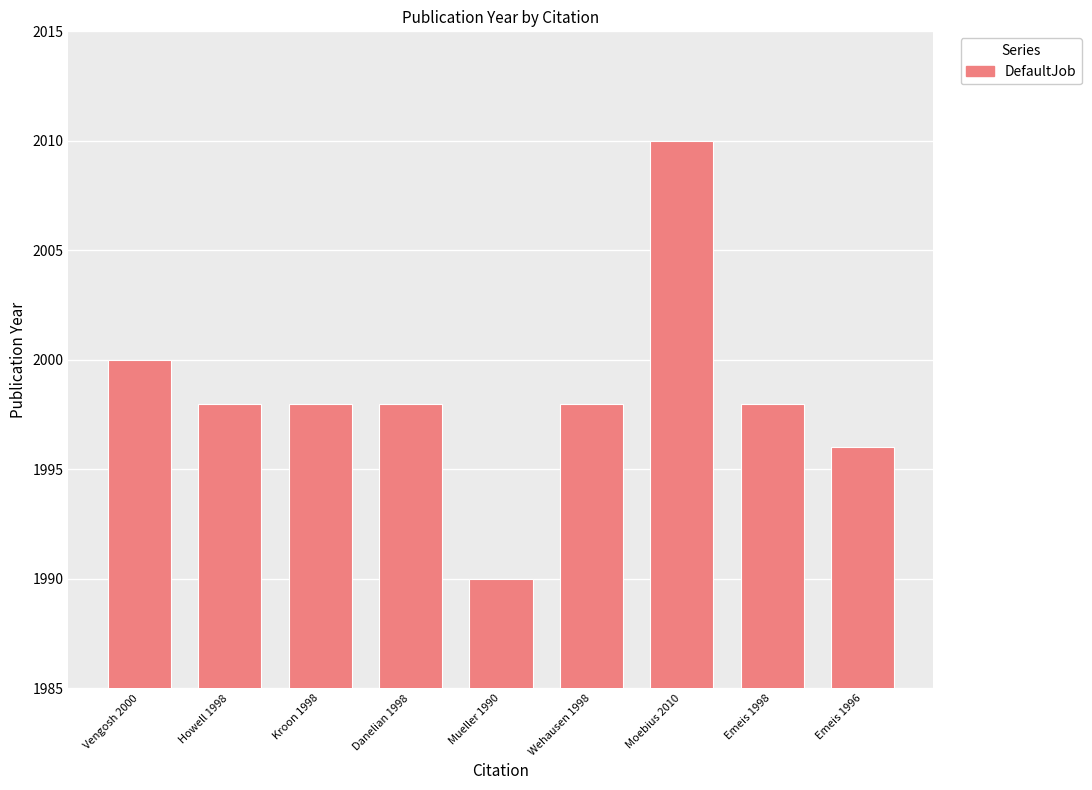

Which category has the highest value across all series?

Moebius 2010